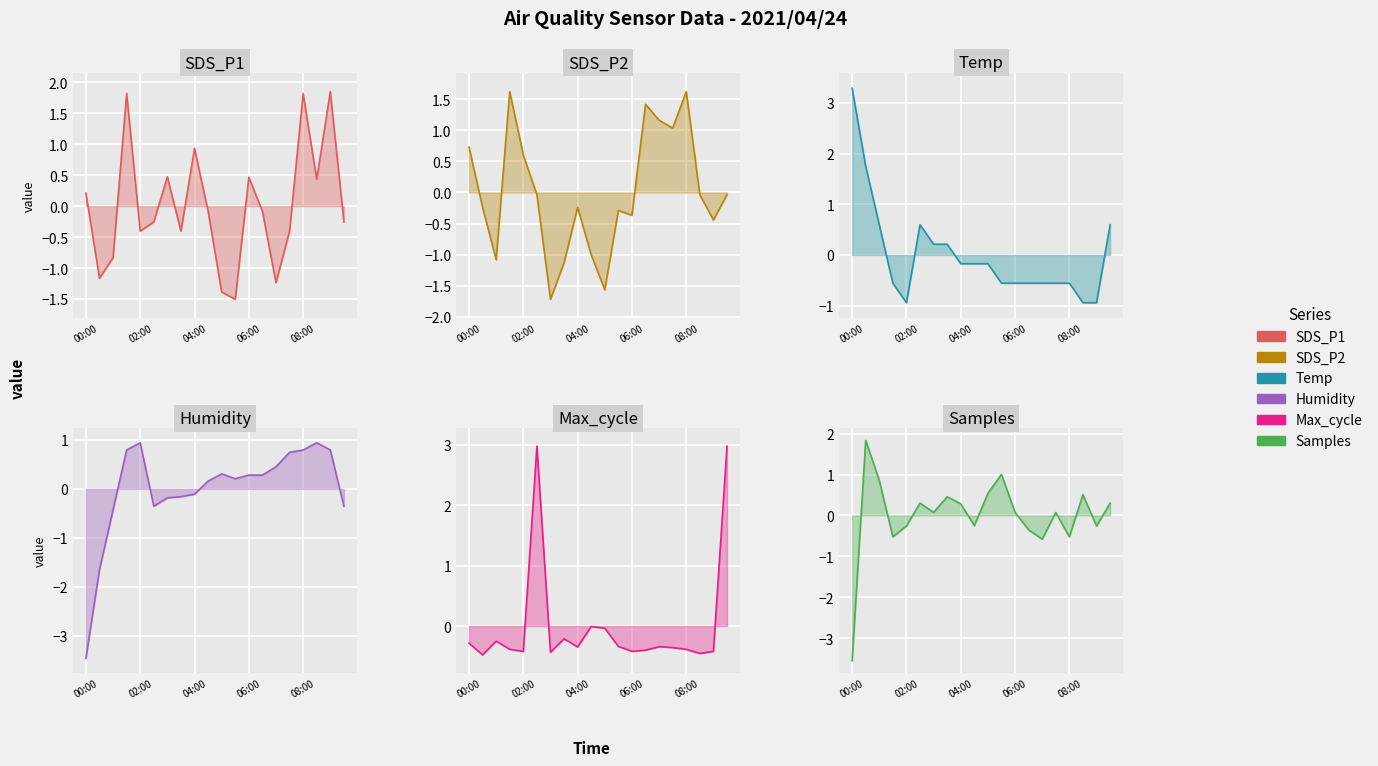

True or false: Temp_line and Humidity_line intersect in this chart.

True